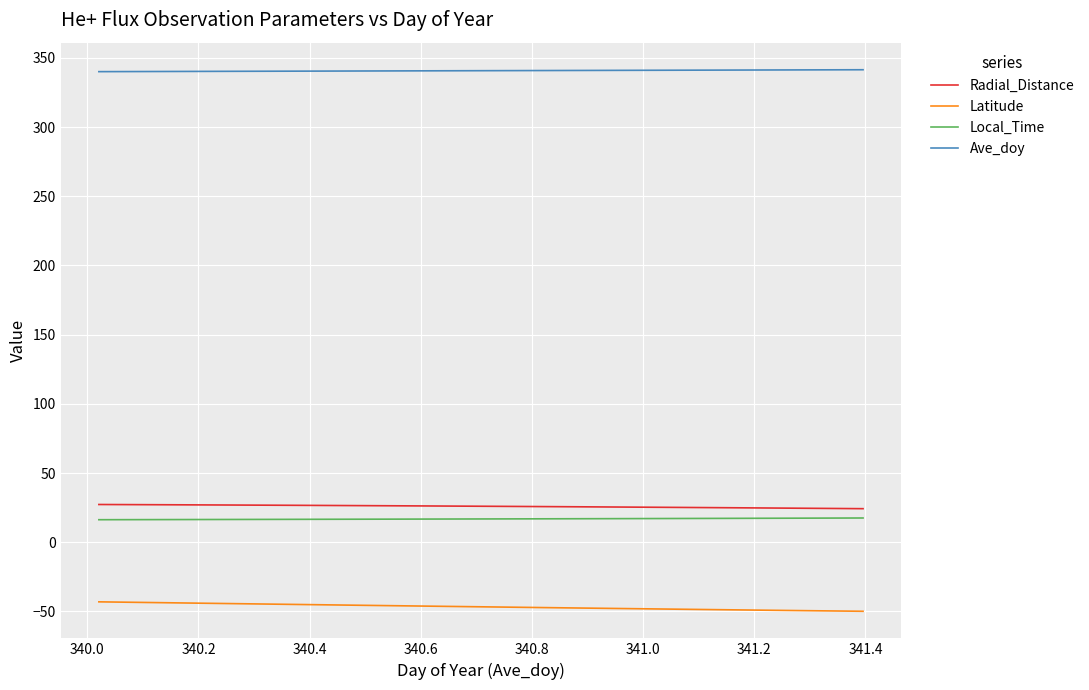

Which series has the largest total across all categories?

Ave_doy